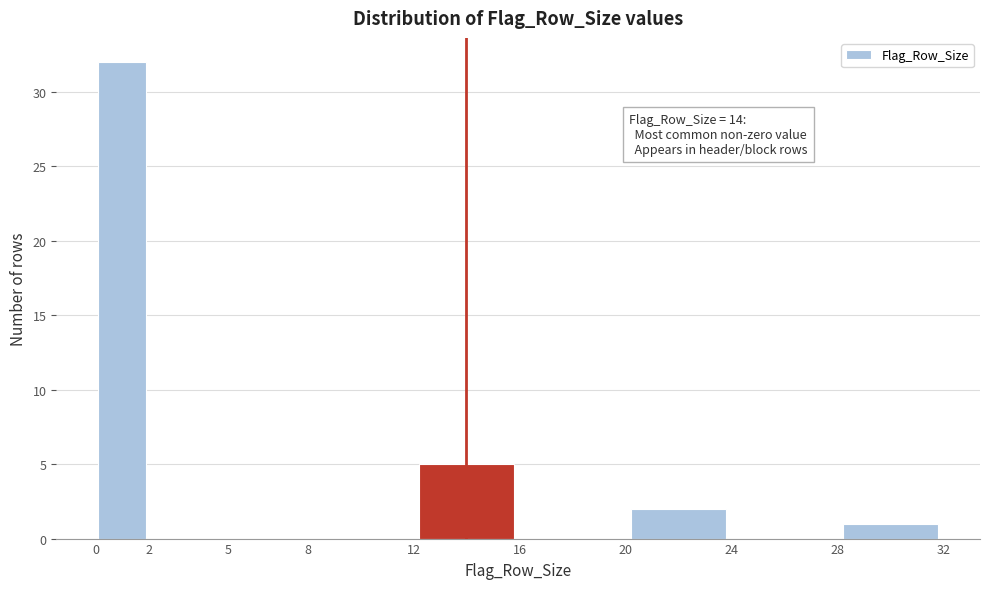

Which range on the x-axis has the tallest bar?

0 to 2